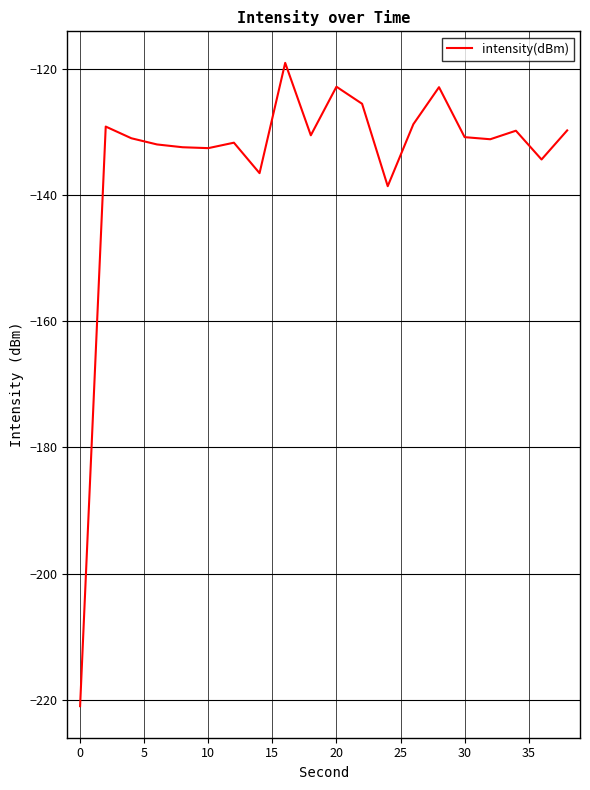

What is the minimum value shown in the chart?

-221.0